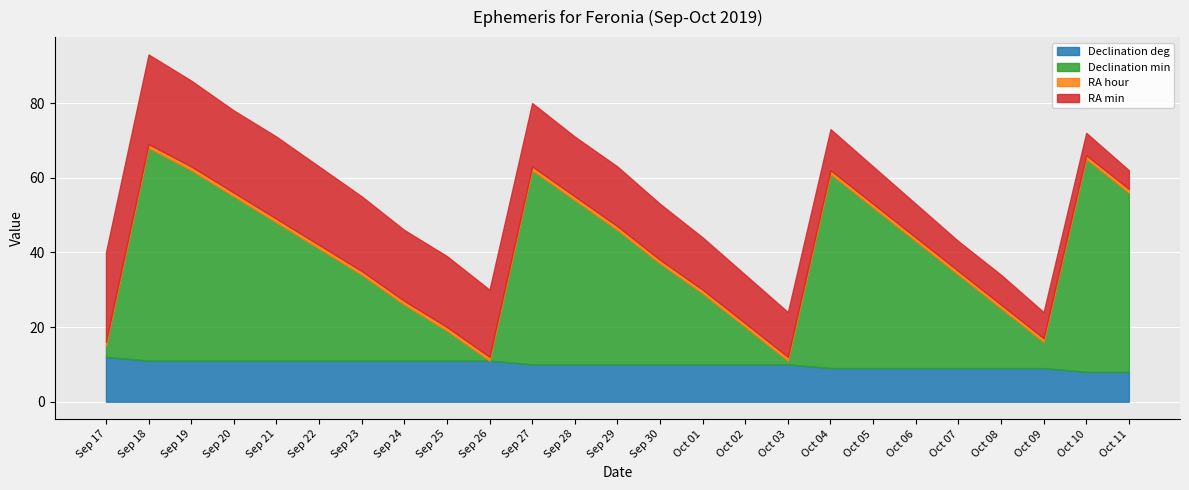

Is the value of RA min at Sep 21 greater than the value of Declination deg at Sep 28?

Yes